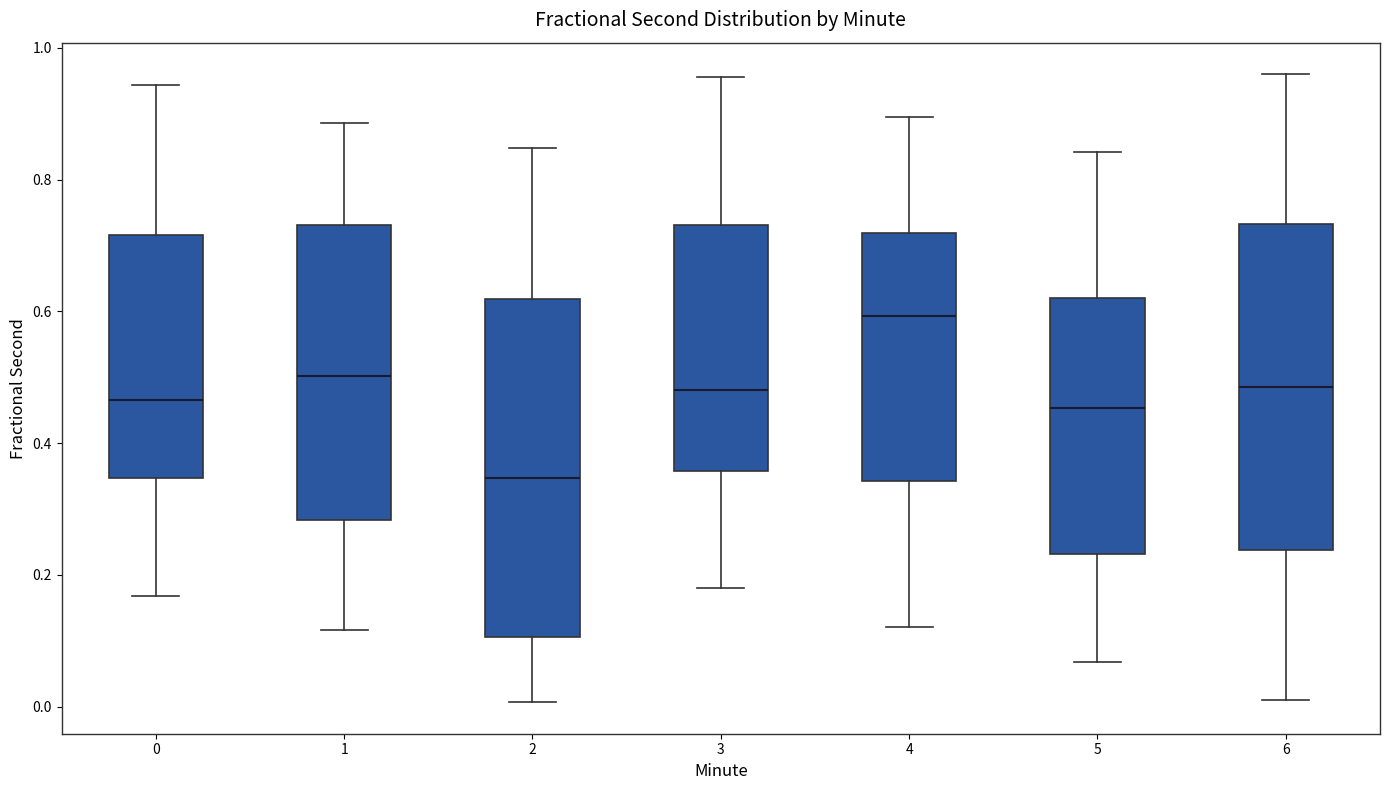

Where does the median line of the box at x = 4 sit on the y-axis? The values are not printed on the chart, so give them approximately, as read against the axis.

0.60